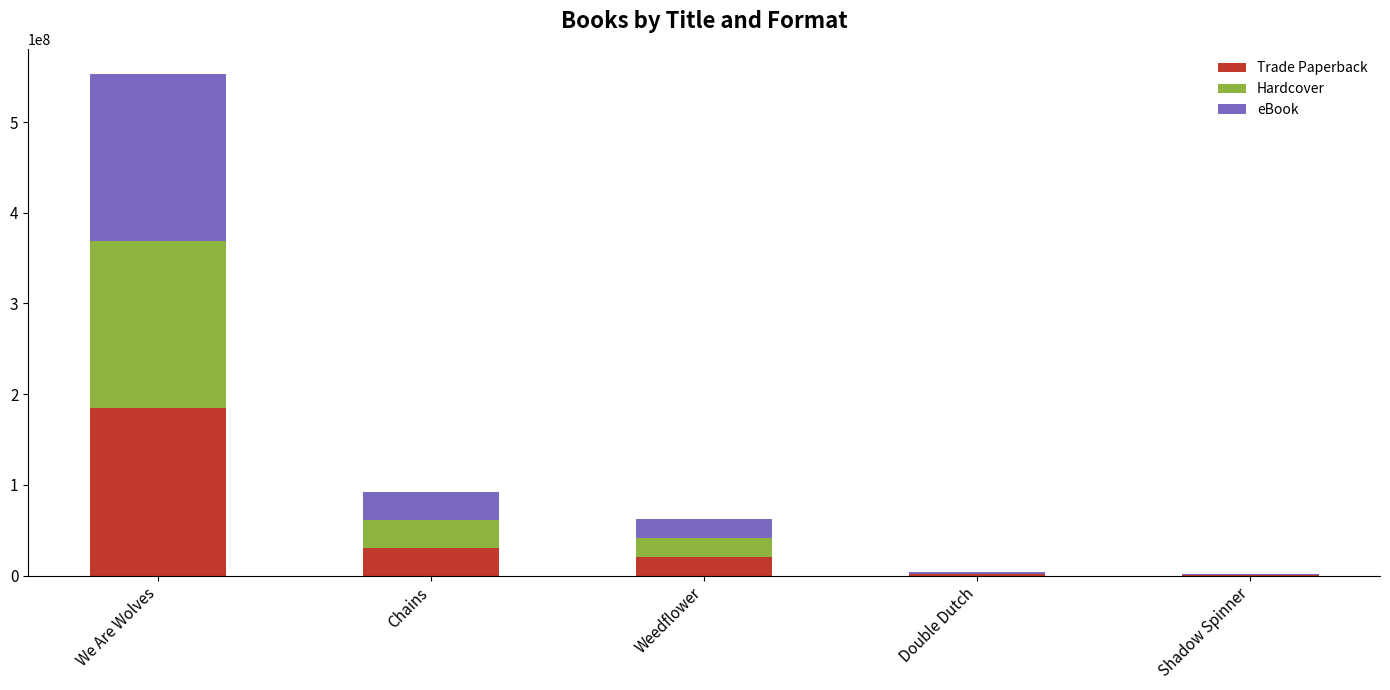

At which category is the sum across all series the highest?

We Are Wolves